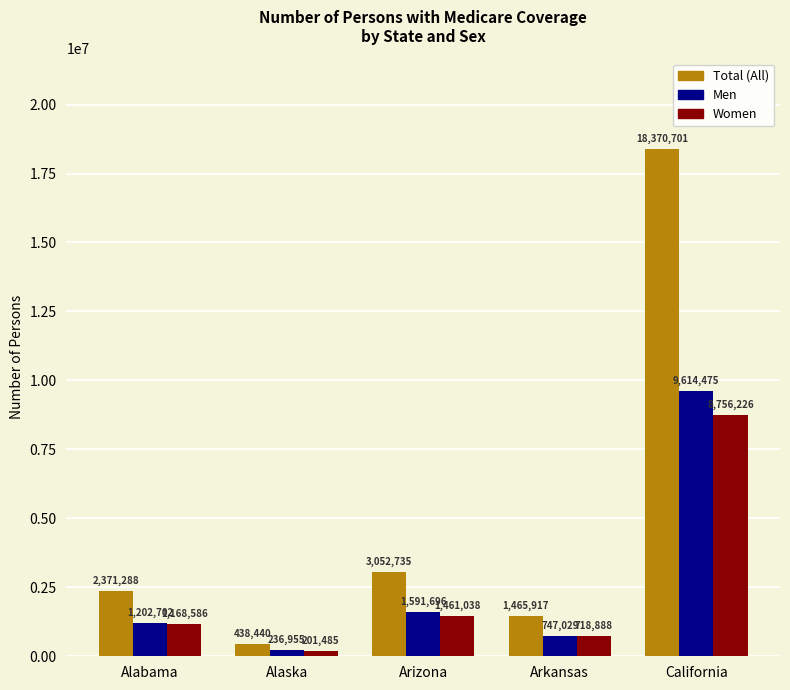

What is the highest value of the Women series?

8756226